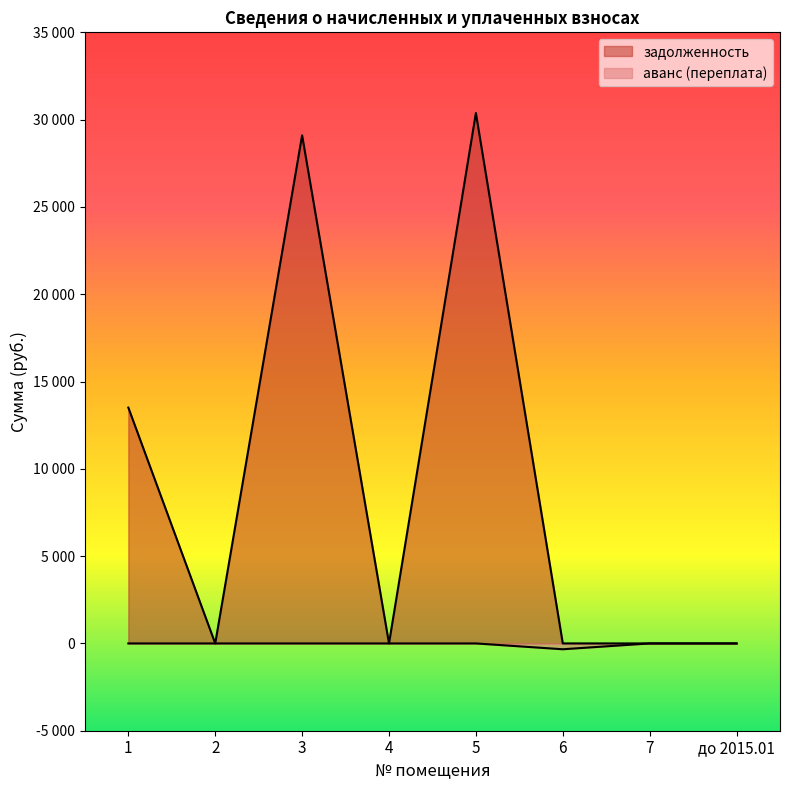

At which category is the sum across all series the highest?

5